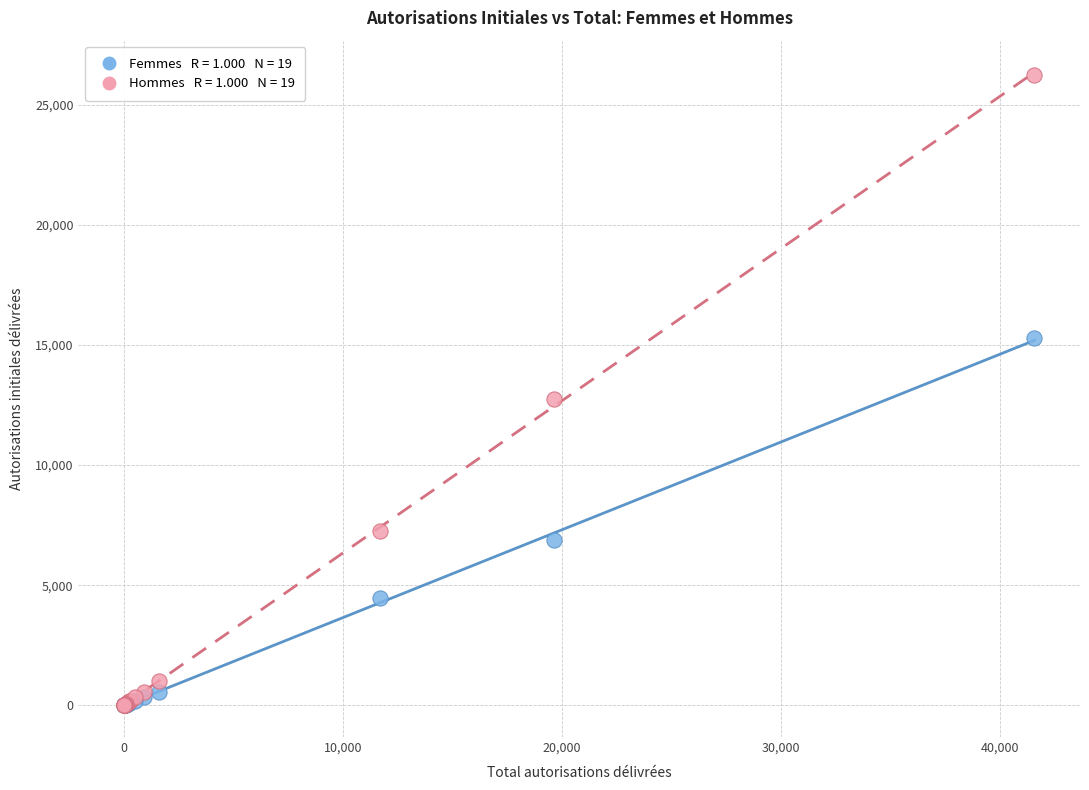

Across all series, what Y value is closest to 13130?

12765